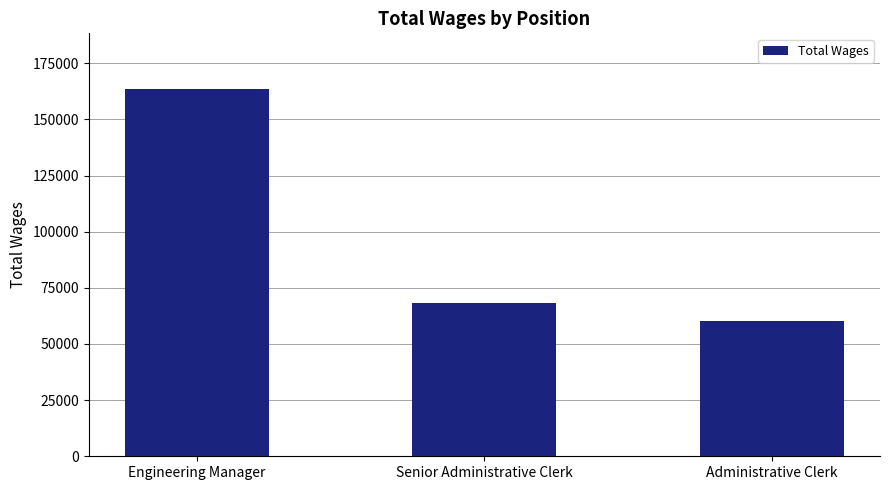

What is the change in value from Senior Administrative Clerk to Administrative Clerk?

-7871